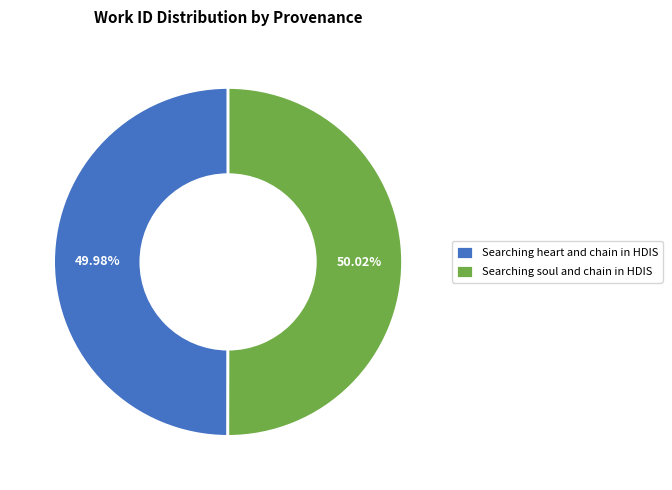

Is the sum of Searching soul and chain in HDIS and Searching heart and chain in HDIS greater than half?

Yes